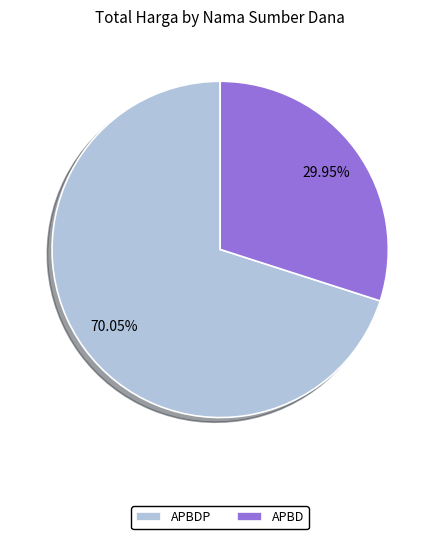

Between APBD and APBDP, which is larger?

APBDP